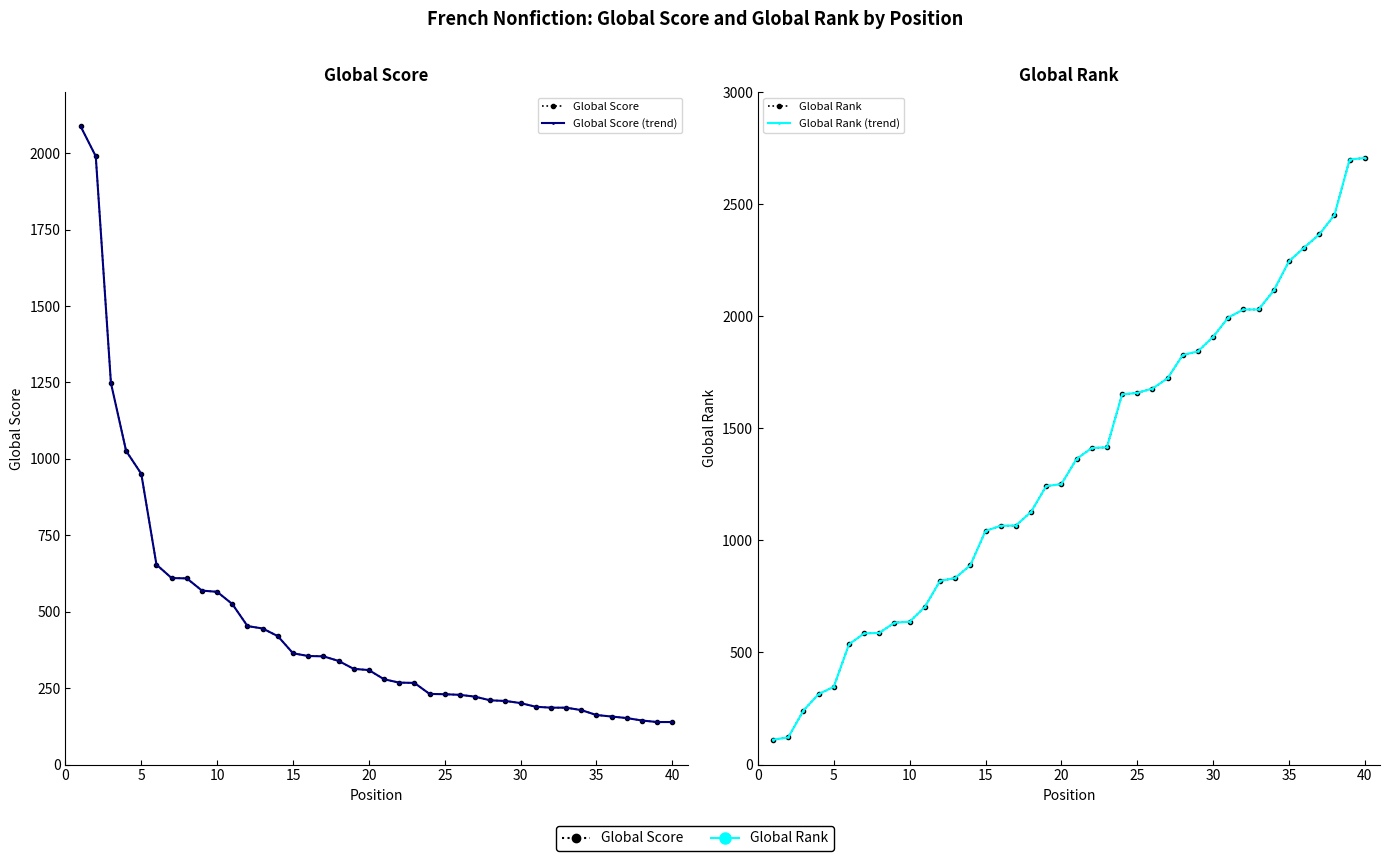

At how many categories does at least one series exceed 631?

38